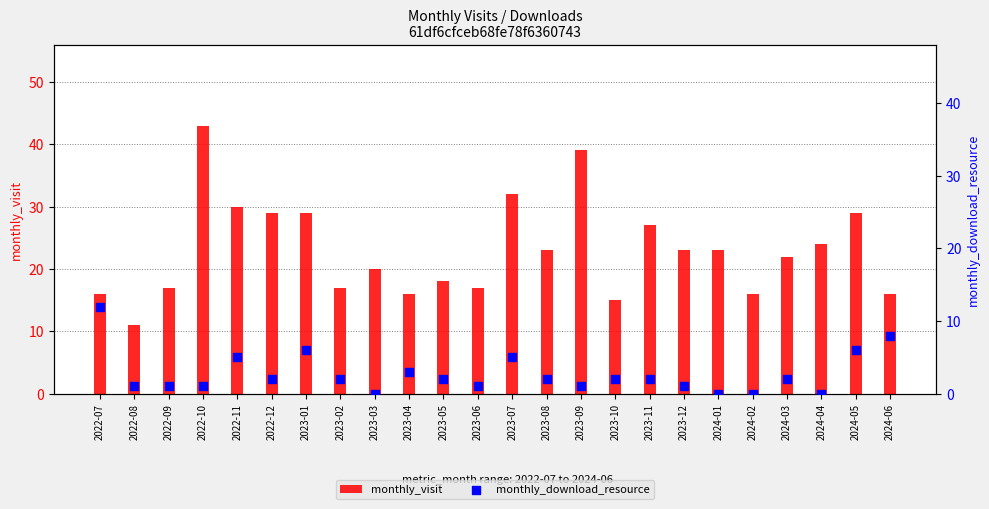

Which series reaches the maximum Y coordinate?

monthly_visit